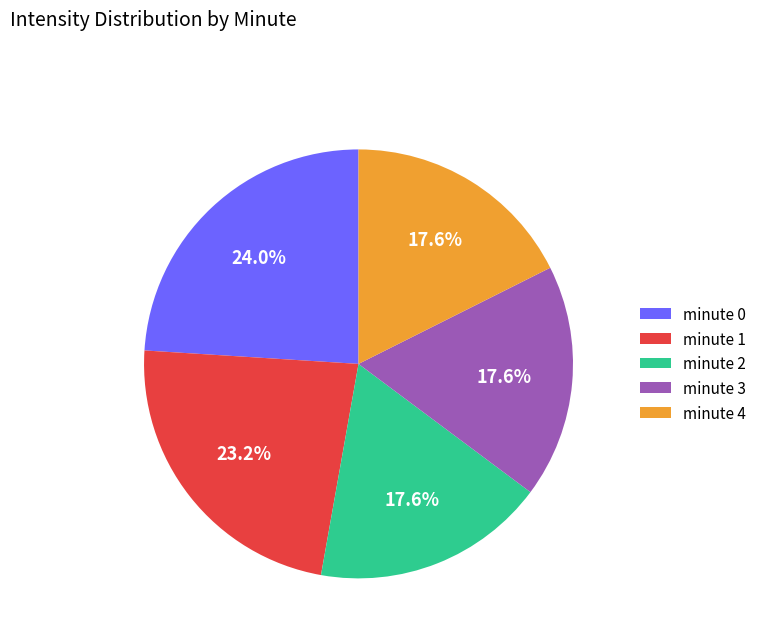

Is it true that minute 1 is 23% of the pie?

True